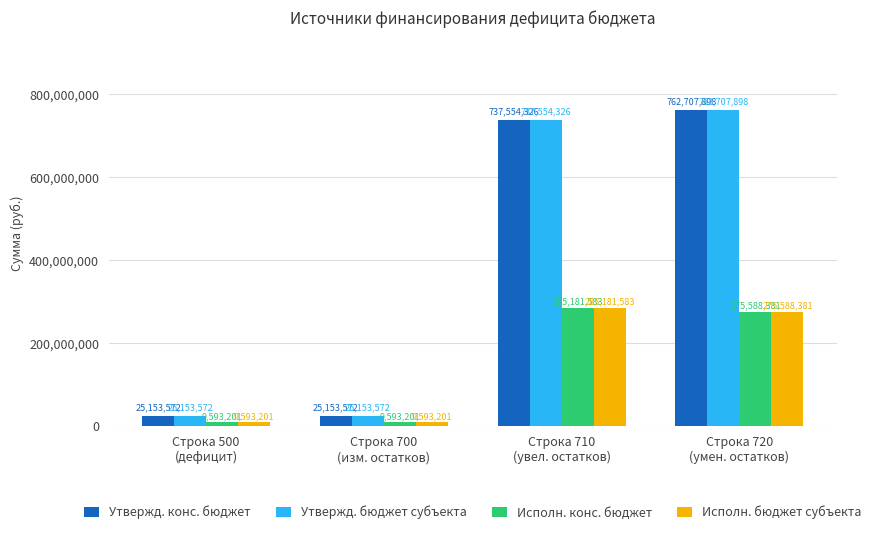

What is the difference between the Утвержд. конс. бюджет values at Строка 710
(увел. остатков) and Строка 700
(изм. остатков)?

712400753.8